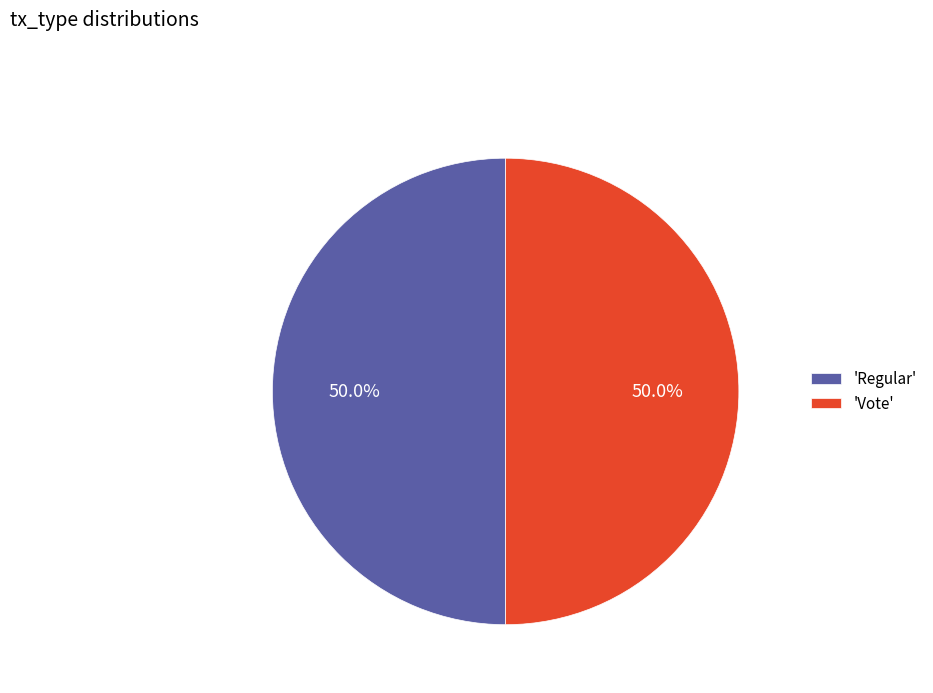

What is the ratio of the value at 'Vote' to the value at 'Regular'?

1.0